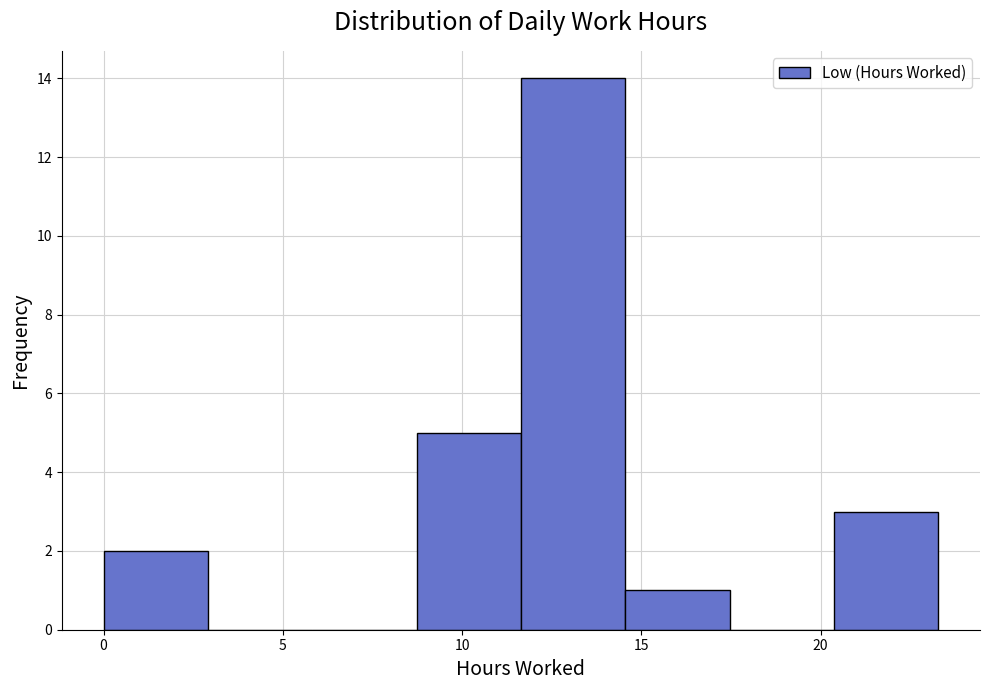

Which range on the x-axis has the tallest bar?

11.5 to 14.5